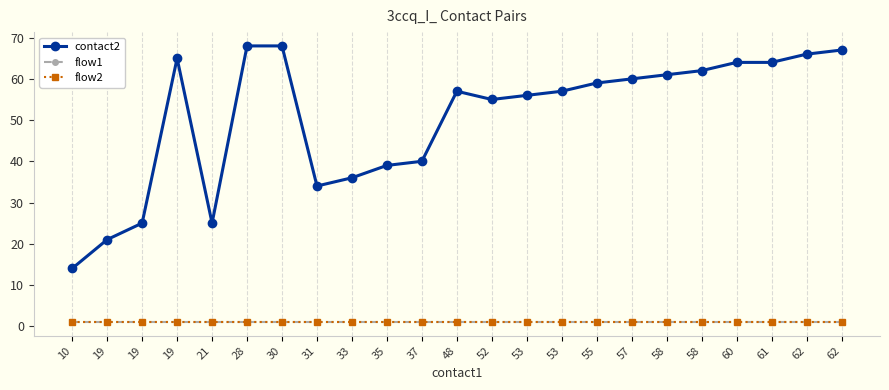

What are all the series names shown in the legend?

contact2, flow1, flow2